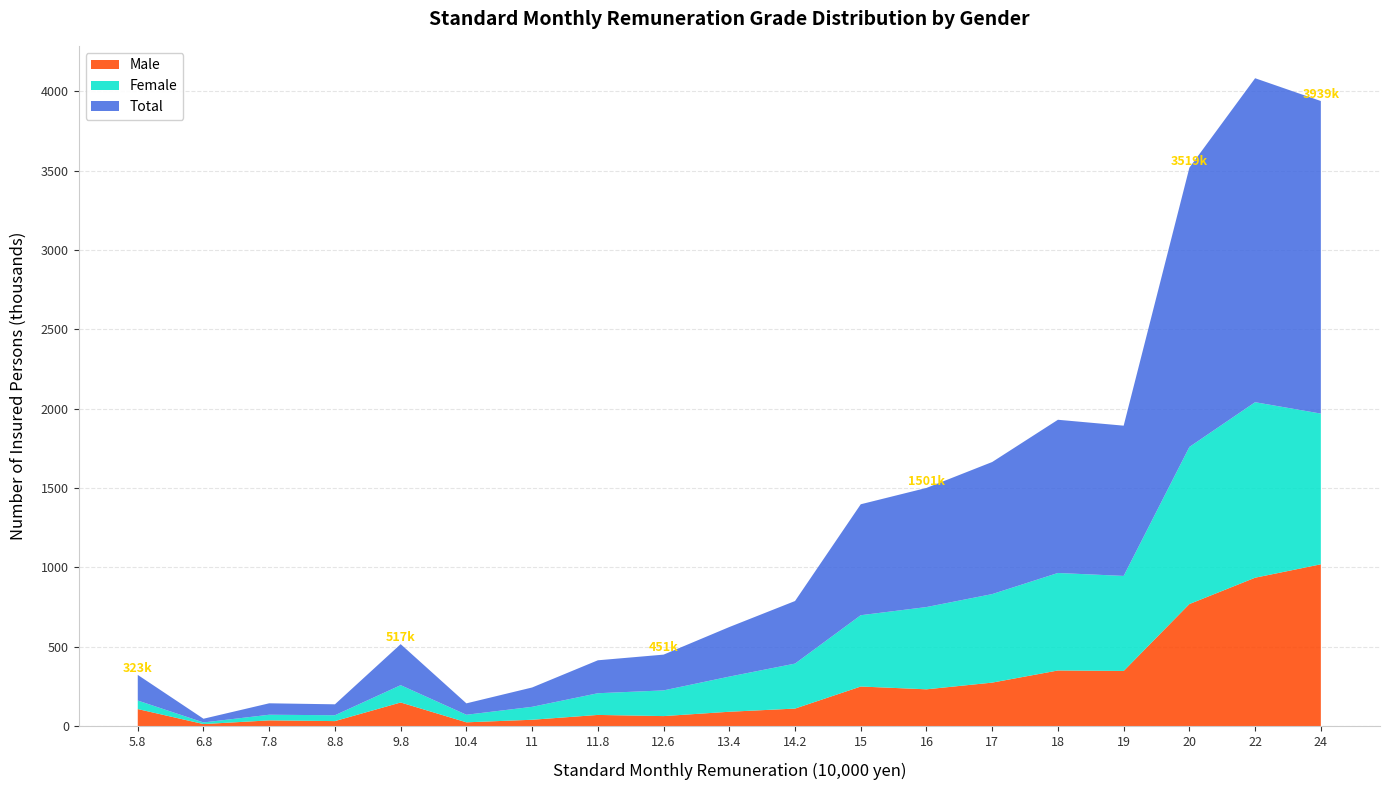

Reading left to right, extract all data points from this chart.

Male: 5.8=107808	6.8=13304	7.8=36487	8.8=31954	9.8=149235	10.4=24267	11=40410	11.8=70838	12.6=63524	13.4=90874	14.2=110835	15=249840	16=232238	17=274484	18=350936	19=347926	20=769484	22=935470	24=1019903
Female: 5.8=53703	6.8=10133	7.8=35570	8.8=36921	9.8=109182	10.4=47615	11=81483	11.8=136718	12.6=161870	13.4=221446	14.2=283454	15=449289	16=518372	17=557805	18=614395	19=598811	20=989963	22=1105881	24=949679
Total: 5.8=161511	6.8=23437	7.8=72057	8.8=68875	9.8=258417	10.4=71882	11=121893	11.8=207556	12.6=225394	13.4=312320	14.2=394289	15=699129	16=750610	17=832289	18=965331	19=946737	20=1759447	22=2041351	24=1969582